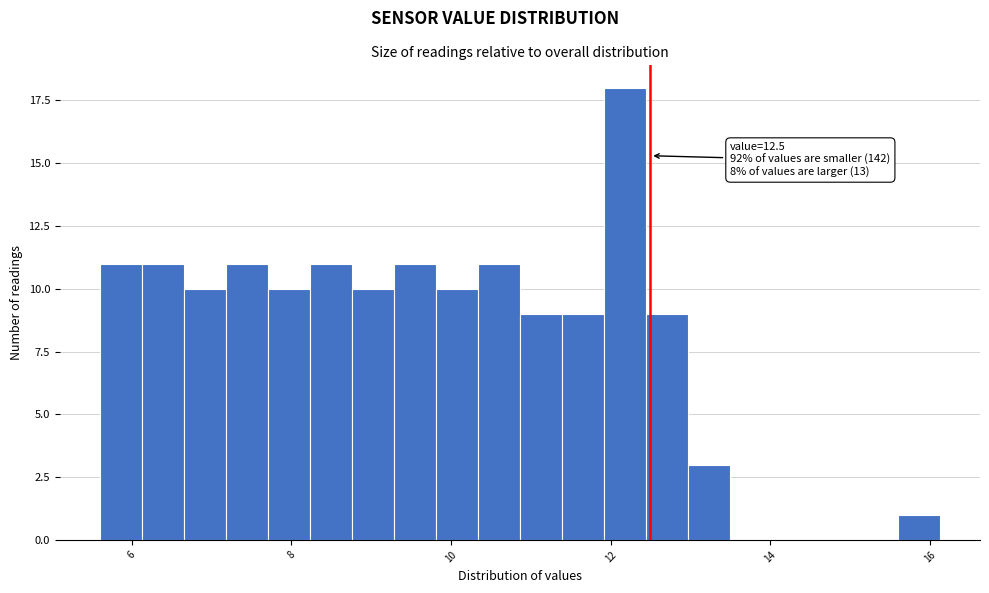

Read against the x-axis, roughly where is the centre of the tallest bar?

12.2